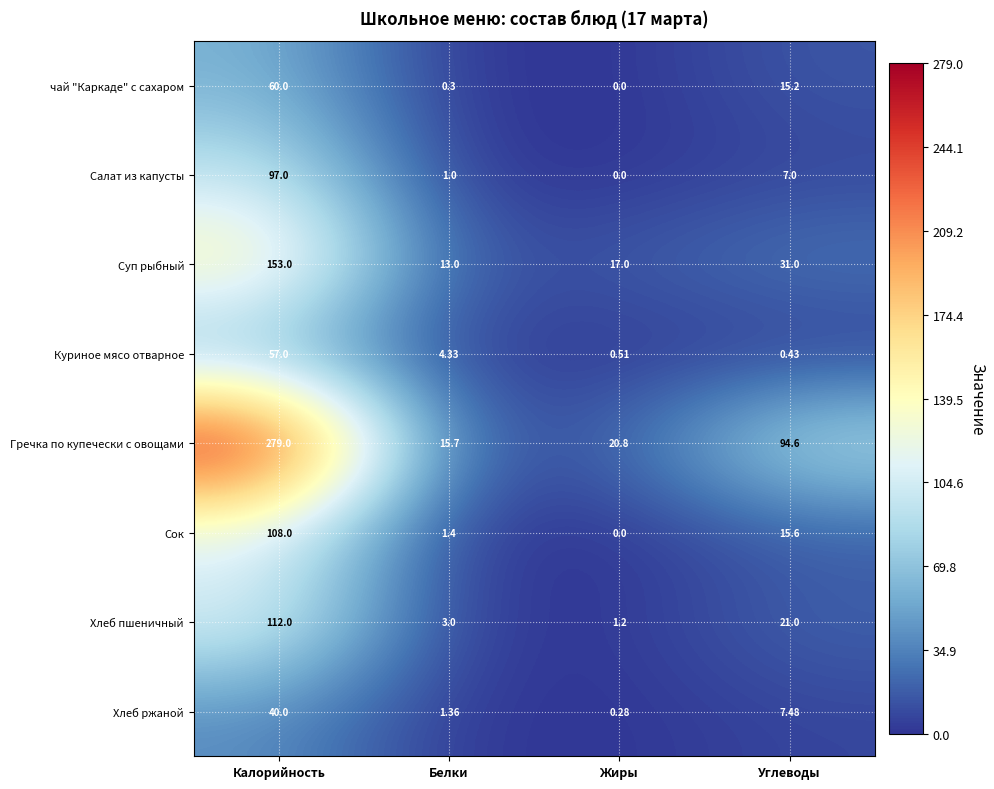

At which label does Хлеб ржаной reach its peak?

Калорийность